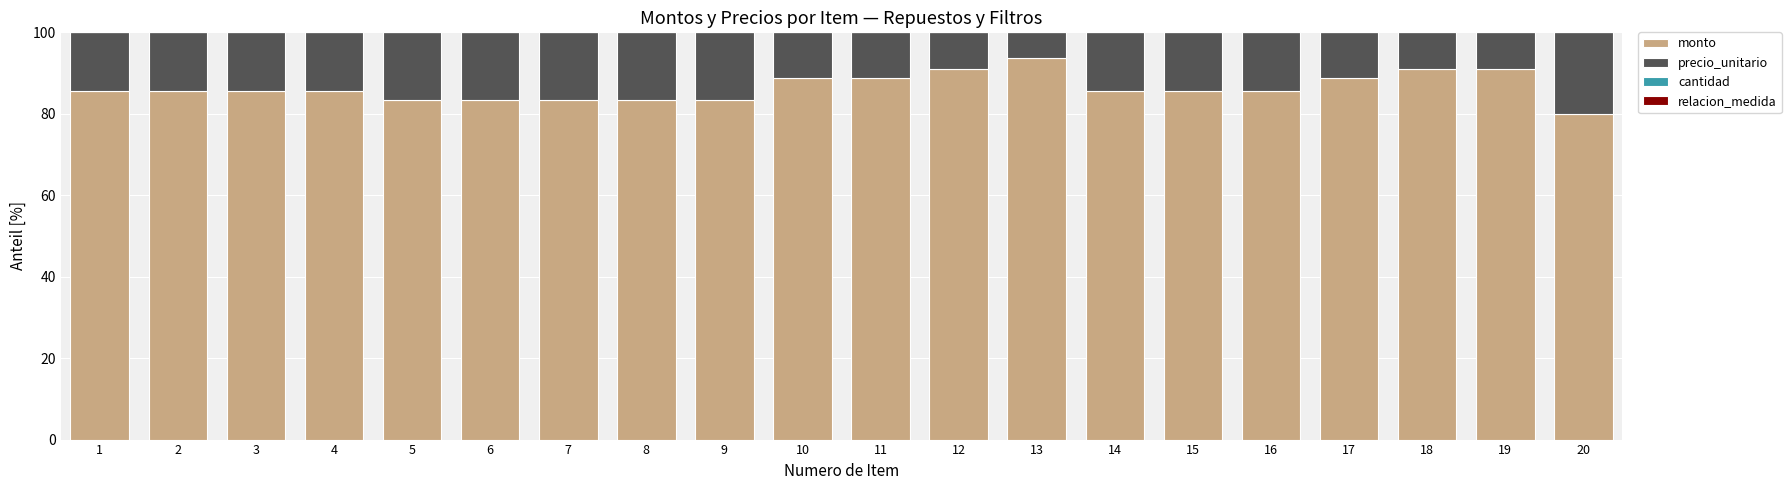

What is the sum of all monto values?

1729.8